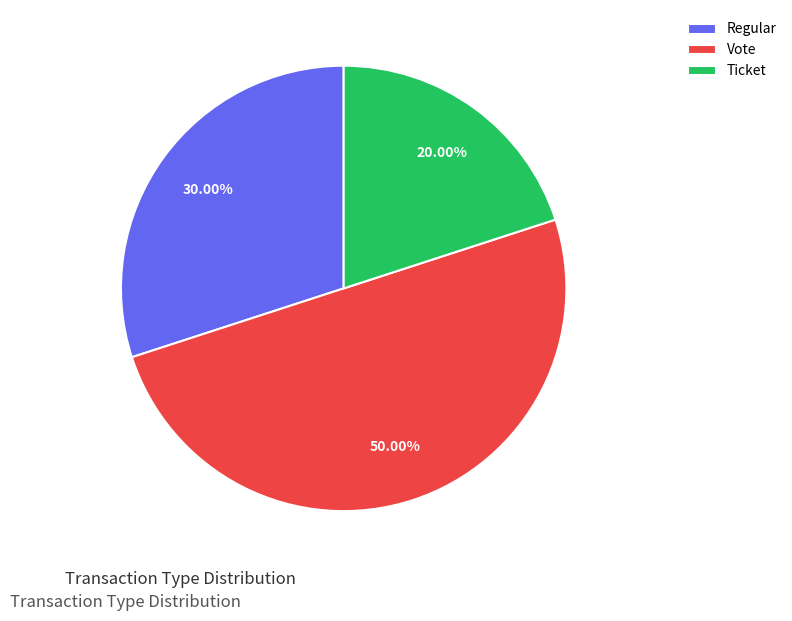

Which slice is the smallest?

Ticket